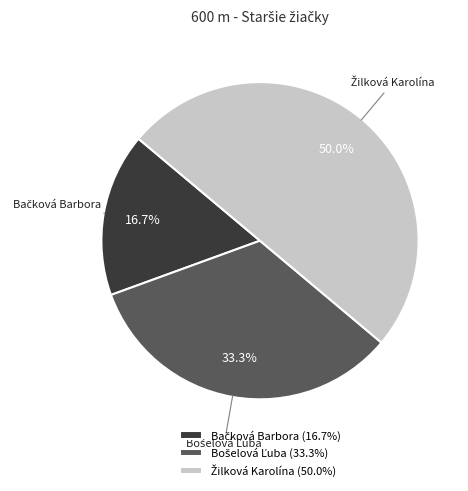

How many slices are in this pie chart?

3